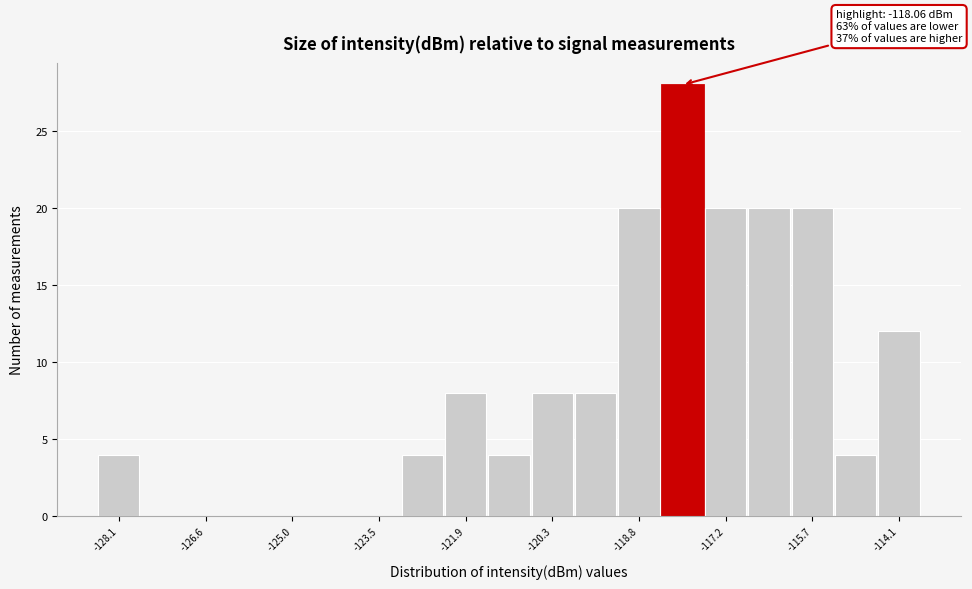

Read against the x-axis, roughly where is the centre of the tallest bar?

-118.0